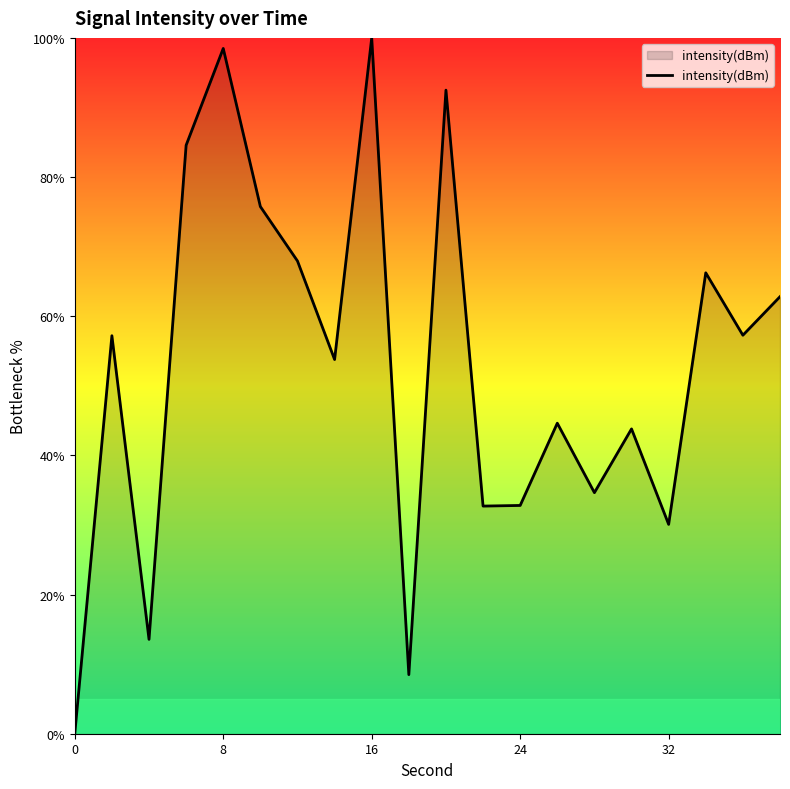

What is the difference between the maximum and minimum values?

100.0